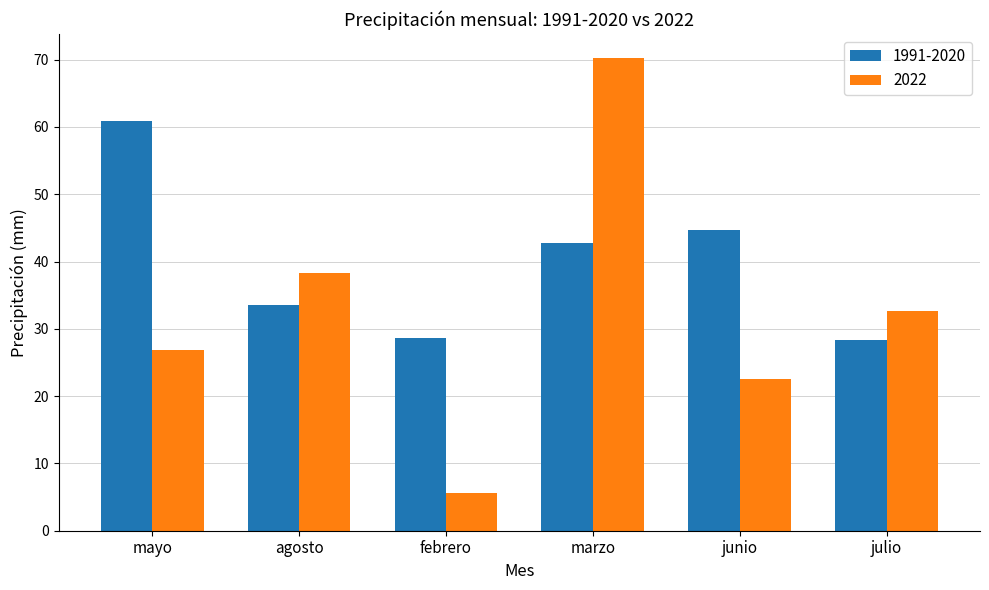

How many groups of bars are there?

6